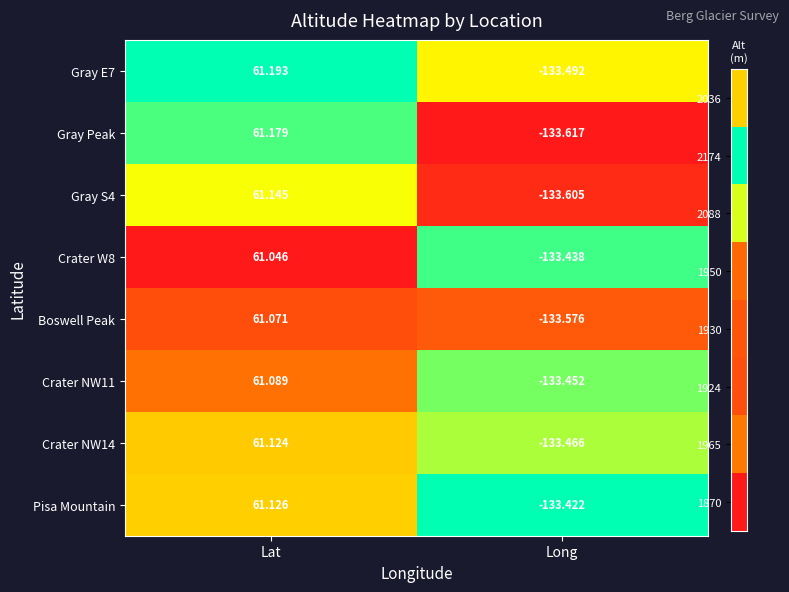

What is the maximum value shown in the chart?

61.2